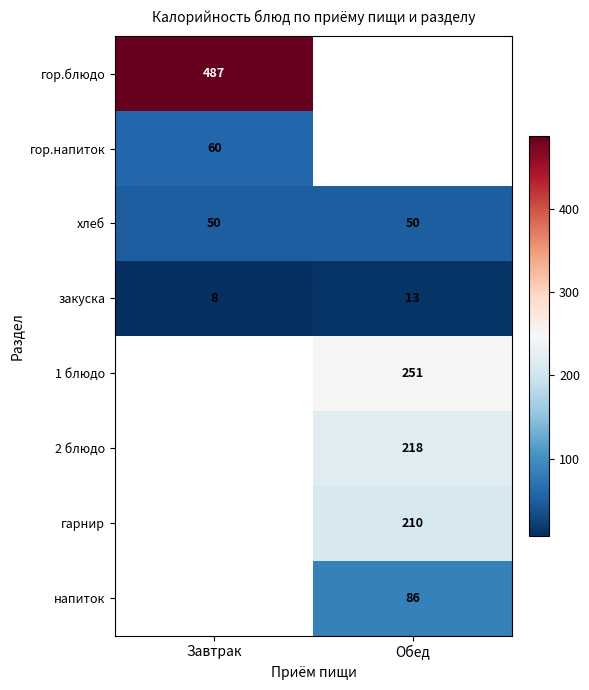

Is the value of гарнир at Обед greater than the value of хлеб at Завтрак?

Yes